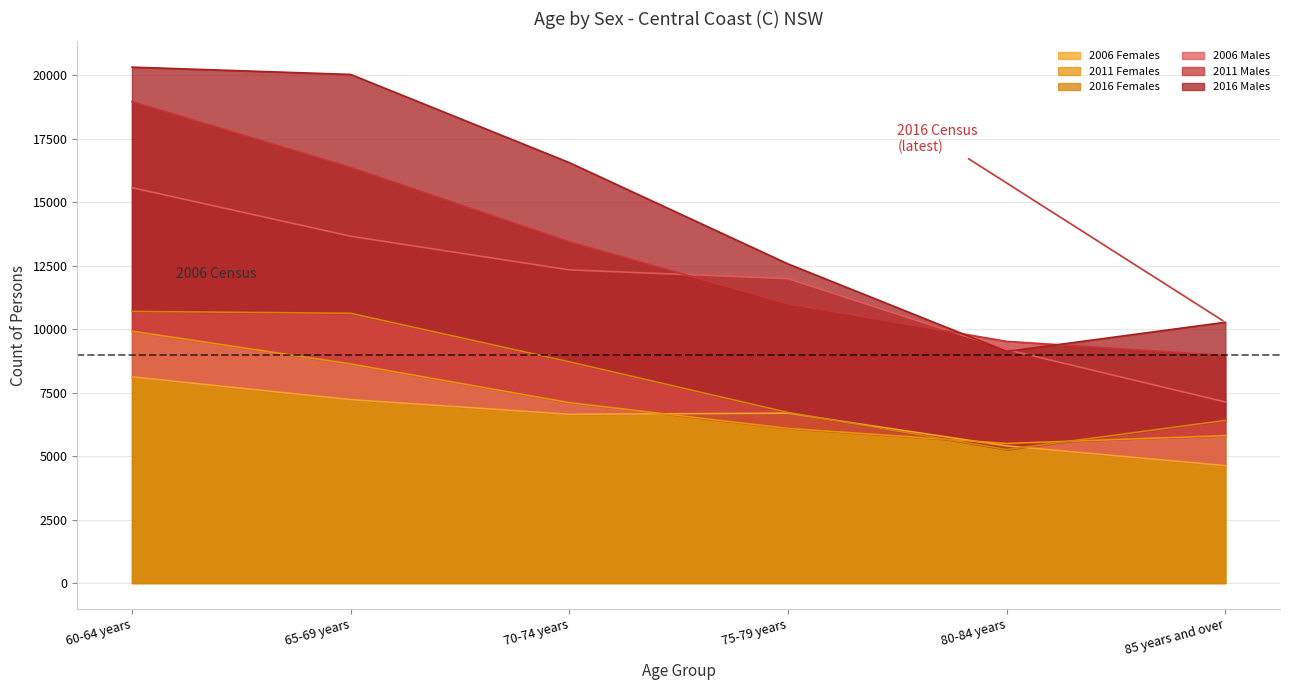

How many lines are shown in the chart?

6